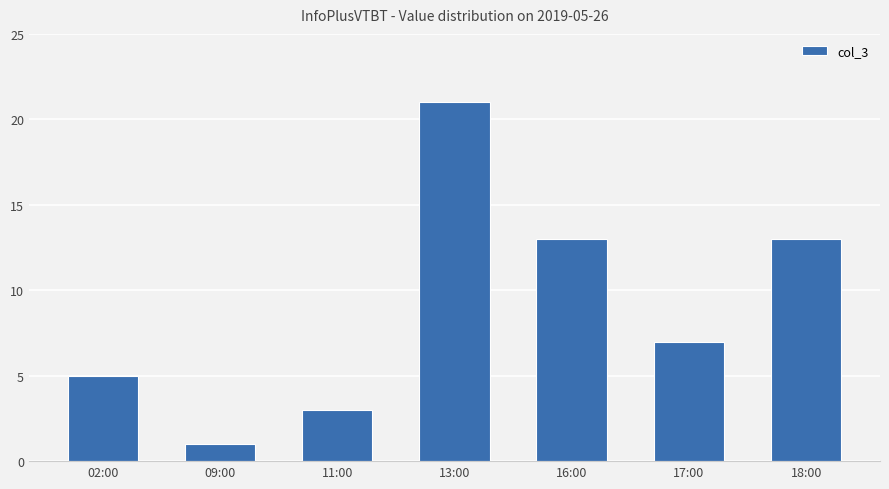

What is the label of the 4th bar from the right?

13:00